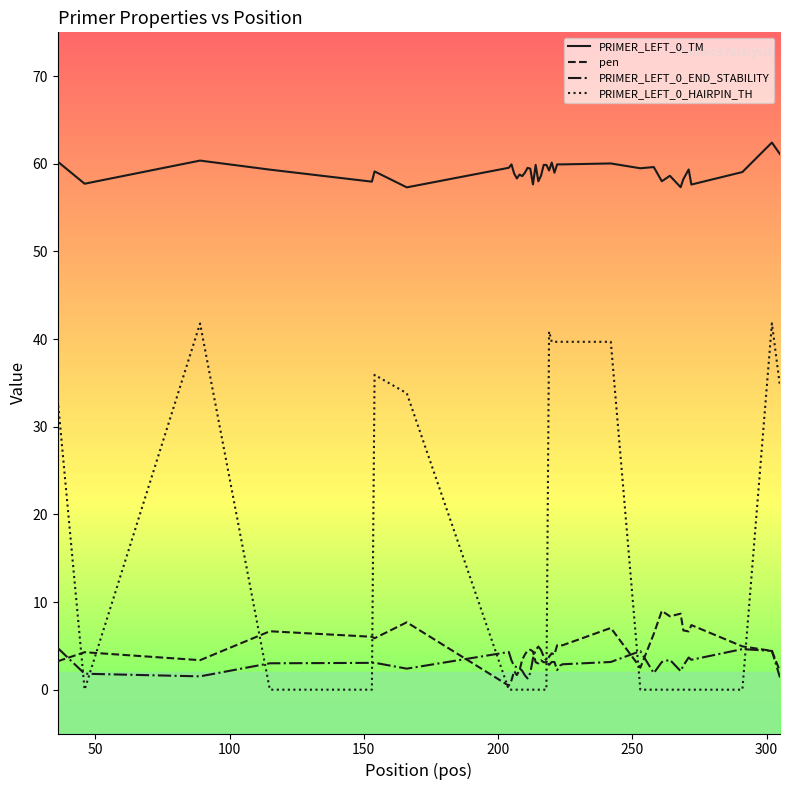

How many lines are shown in the chart?

4